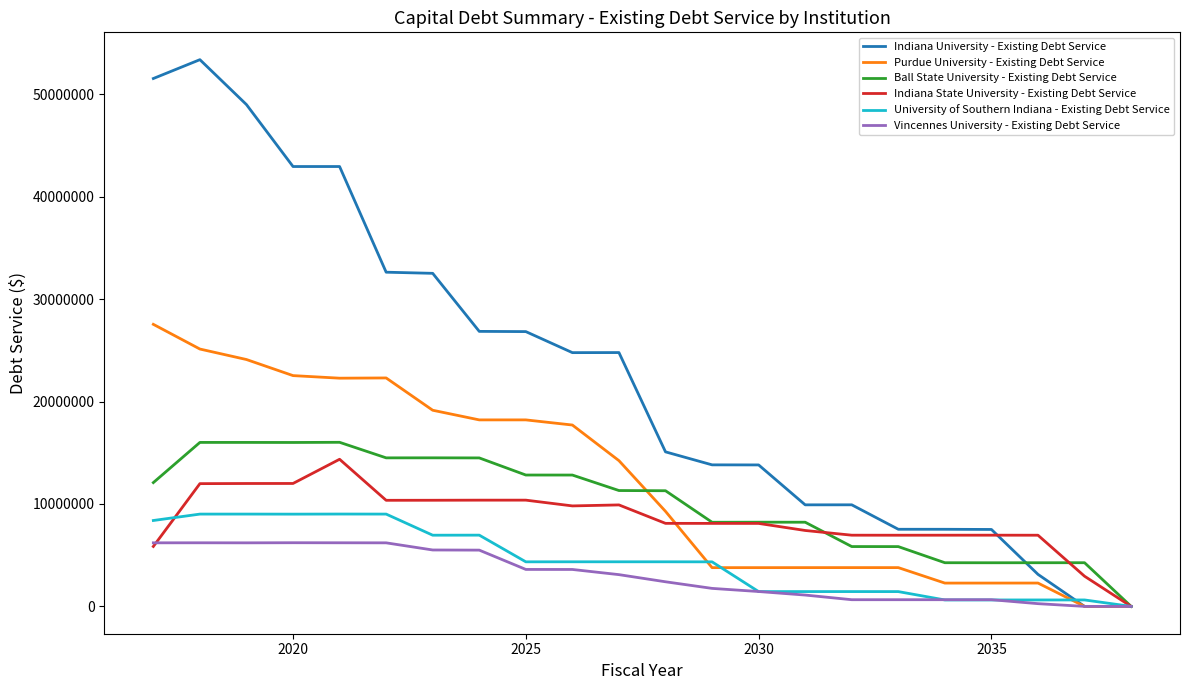

Which series has the largest range (max minus min)?

Indiana University - Existing Debt Service